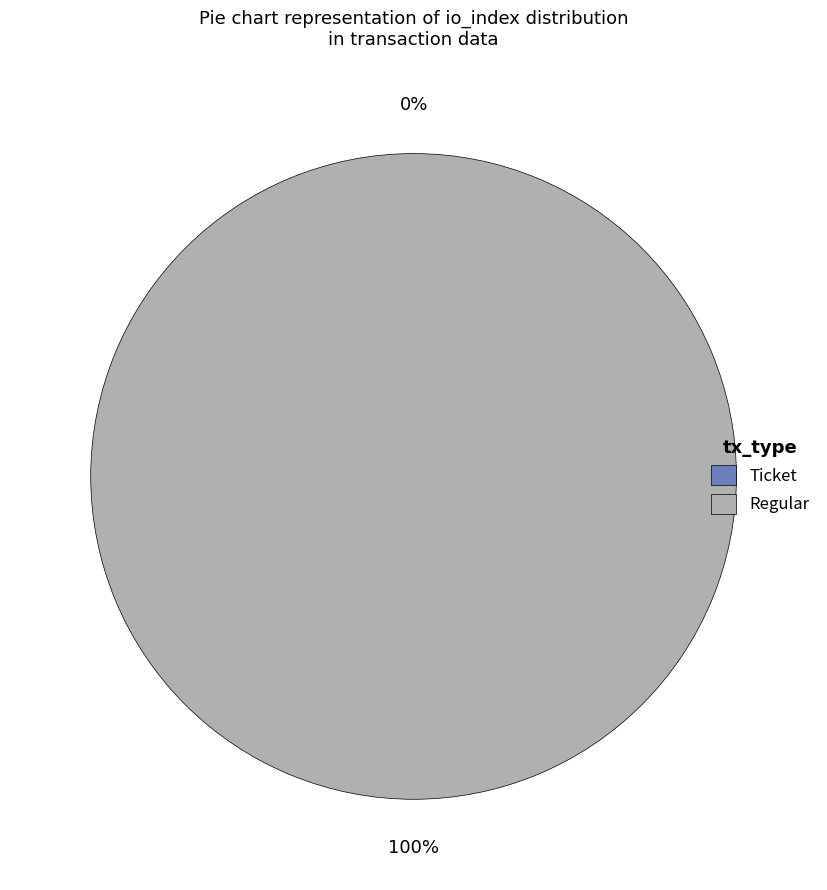

Rank the categories by value from lowest to highest.

Ticket (io_index=0), Regular (io_index=15)